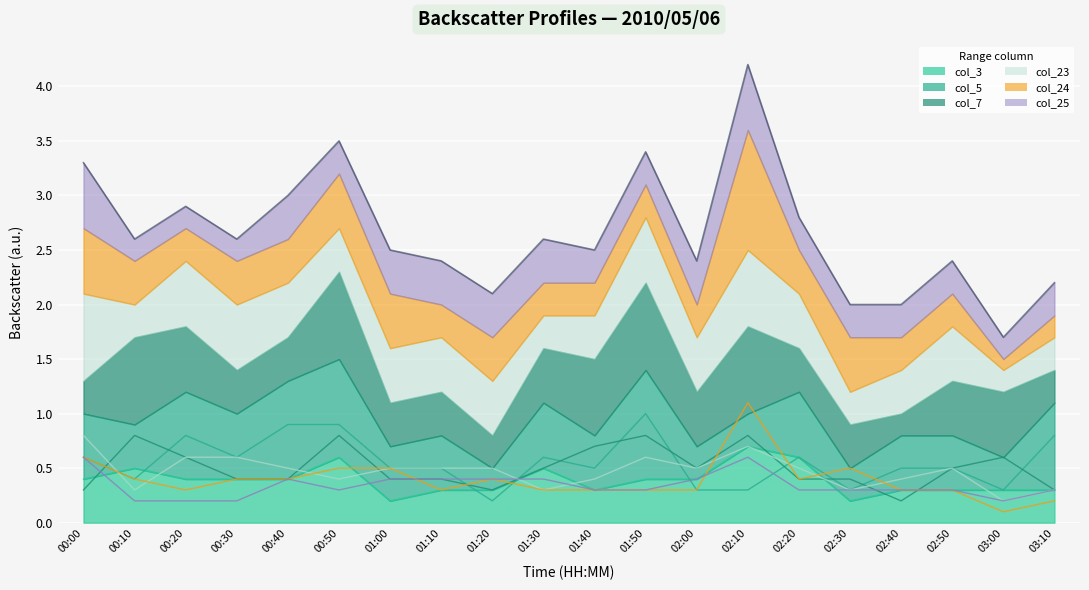

Which series has the largest total across all categories?

col_5